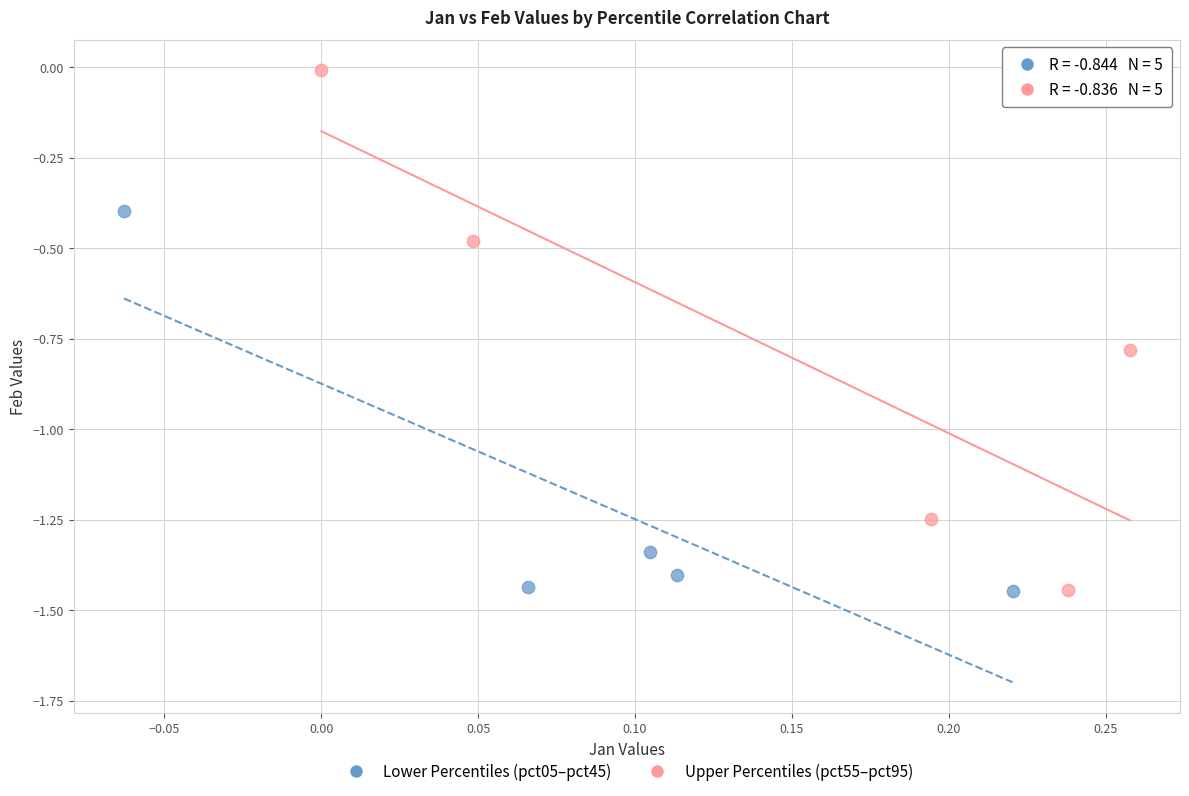

Which series has the largest Y range (max minus min)?

Upper Percentiles (pct55–pct95)